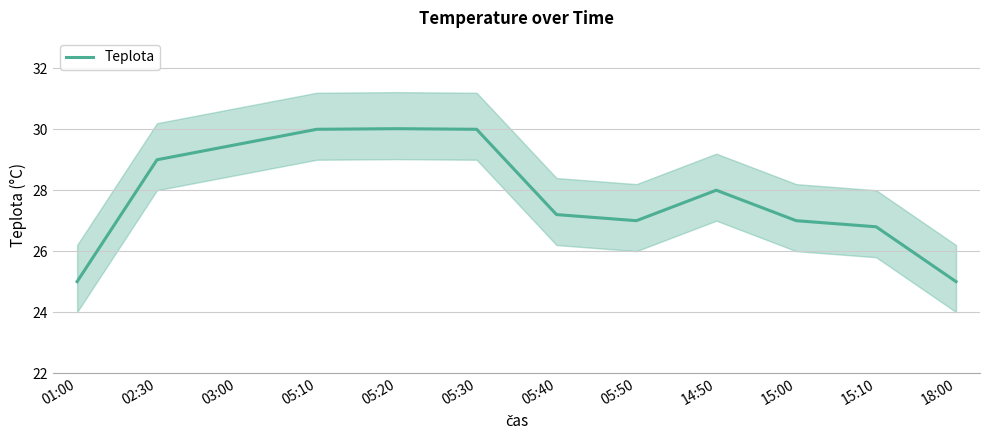

Rank the categories by value from highest to lowest.

05:20, 05:10, 05:30, 03:00, 02:30, 14:50, 05:40, 05:50, 15:00, 15:10, 01:00, 18:00